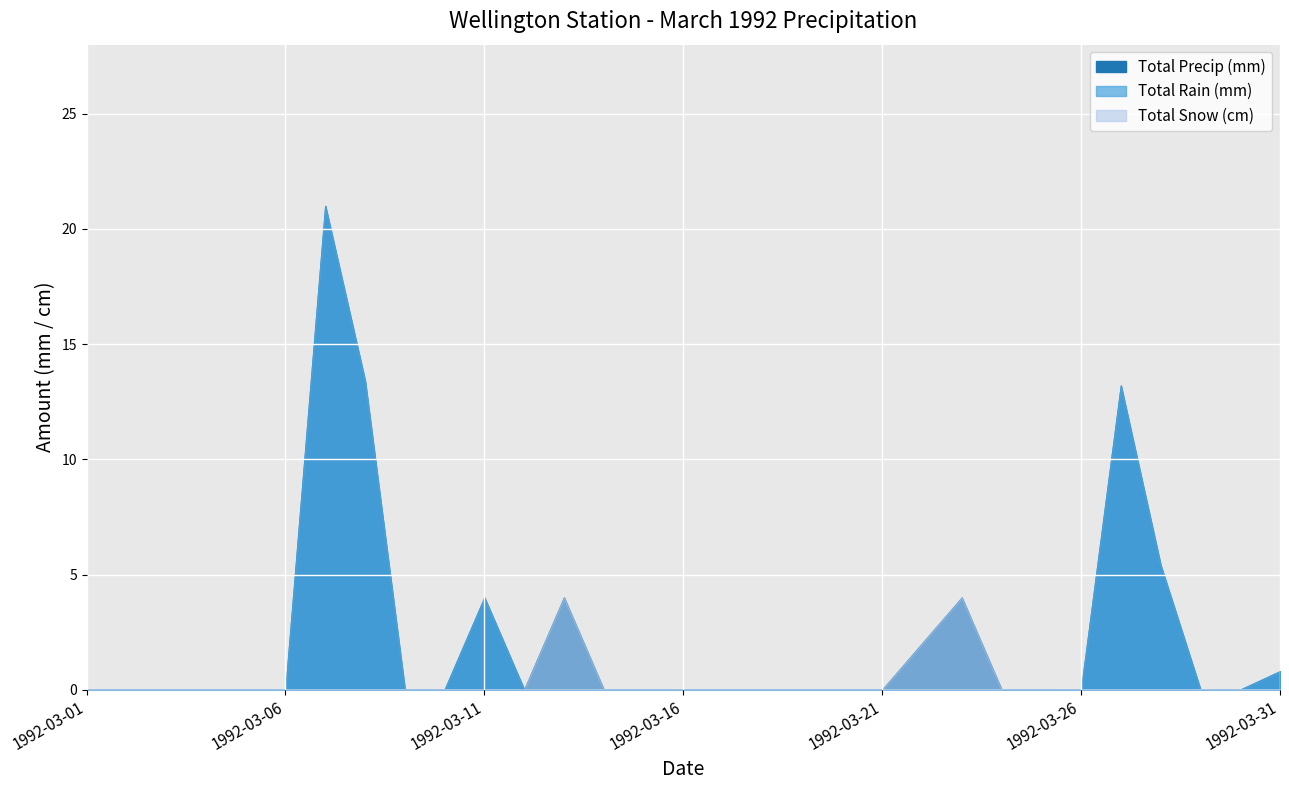

How many lines are shown in the chart?

3